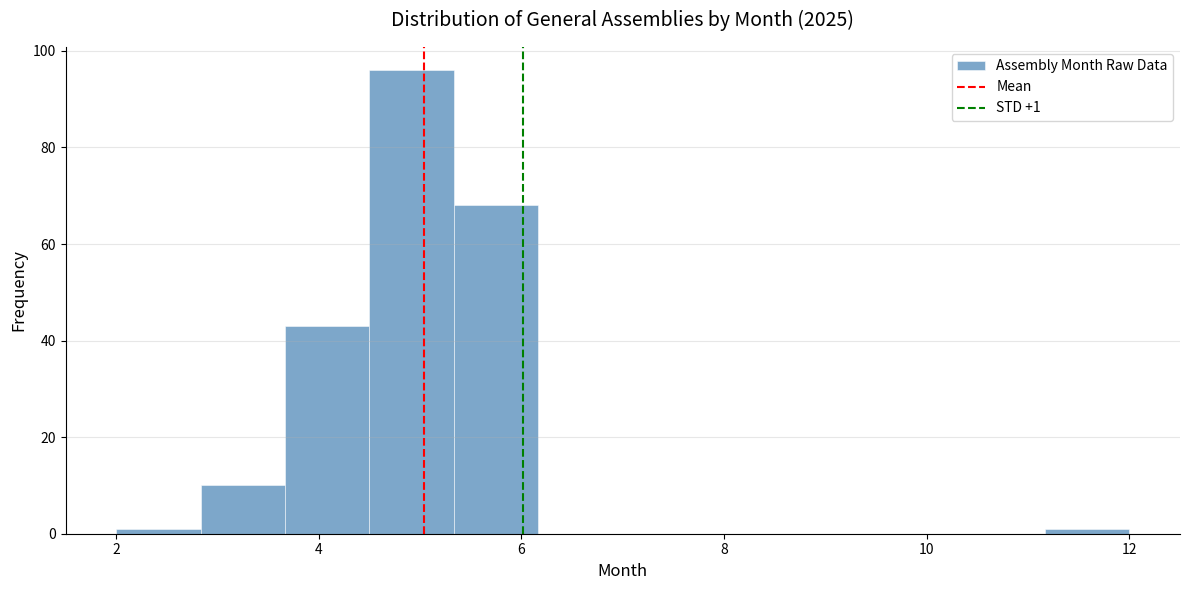

Over which range of the x-axis is the bar tallest?

4.6 to 5.4